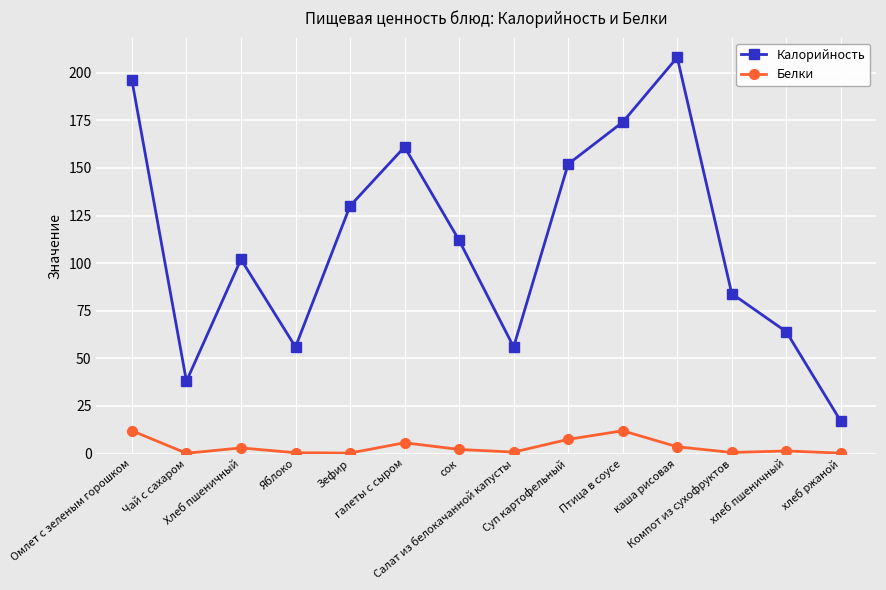

At which label does Калорийность first exceed 112?

Омлет с зеленым горошком